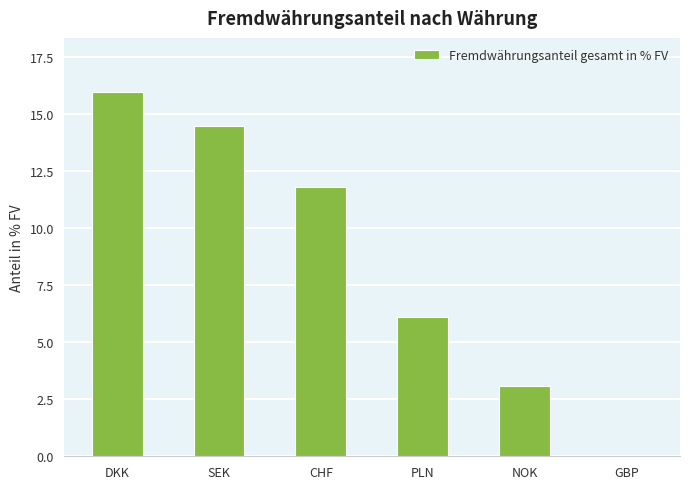

What is the greatest value displayed?

16.0